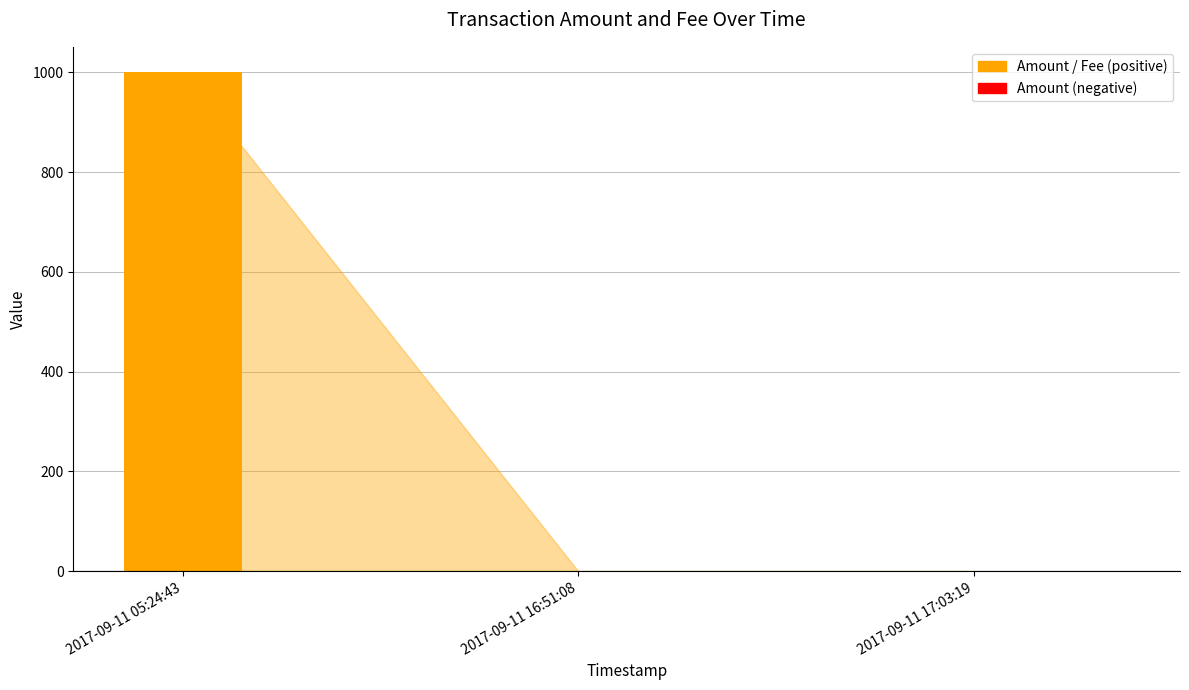

At which label does Amount reach its minimum?

2017-09-11 16:51:08